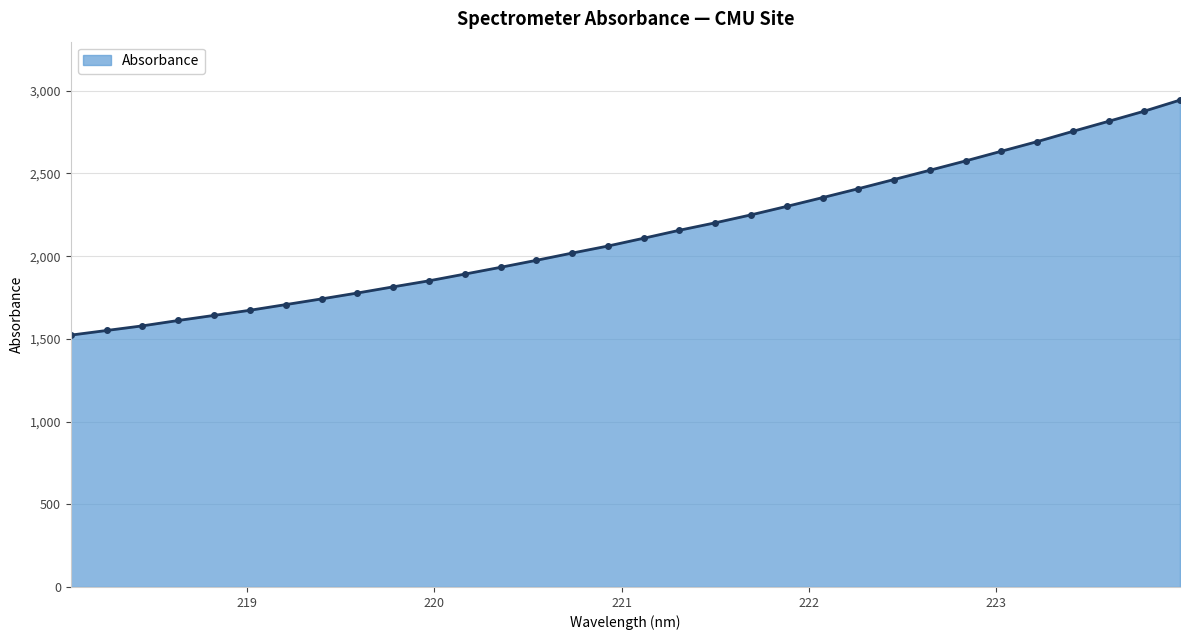

What is the maximum value shown in the chart?

2943.4